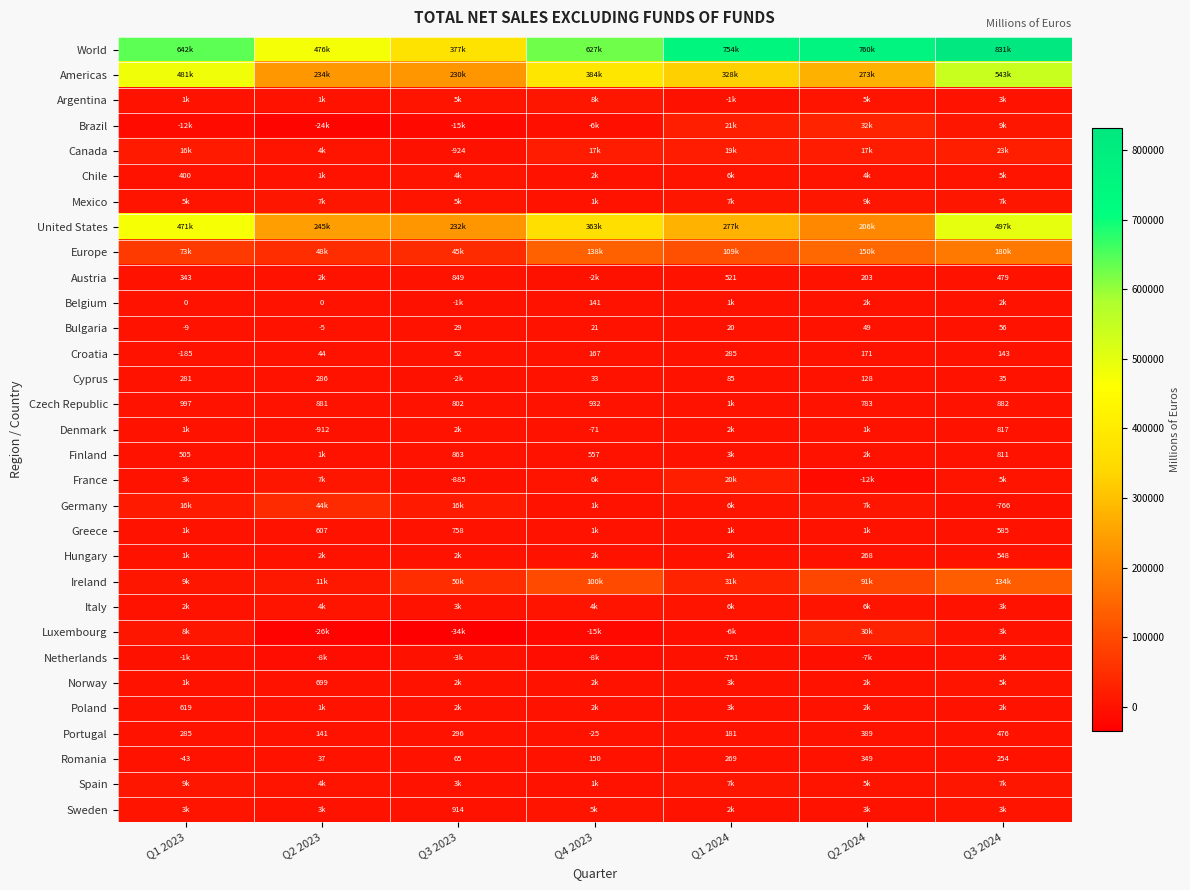

The Czech Republic series shows 932 at Q4 2023. True or false?

True